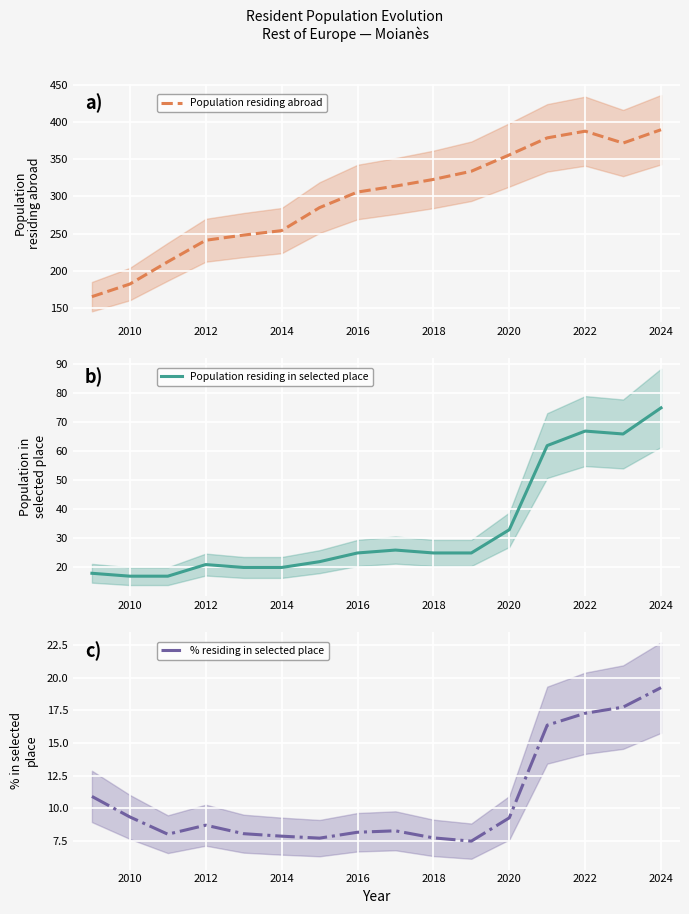

What are all the series names shown in the legend?

Population residing abroad, Population residing in selected place, % residing in selected place